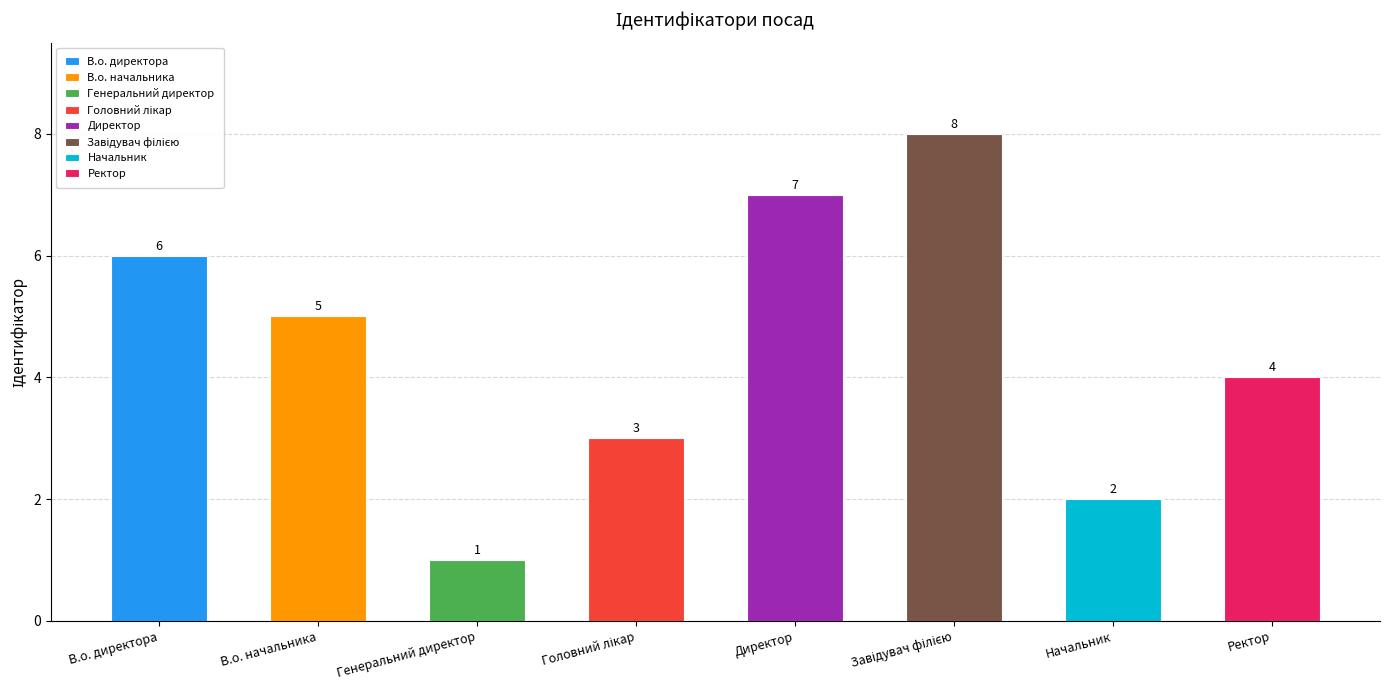

What is the sum of all values?

36